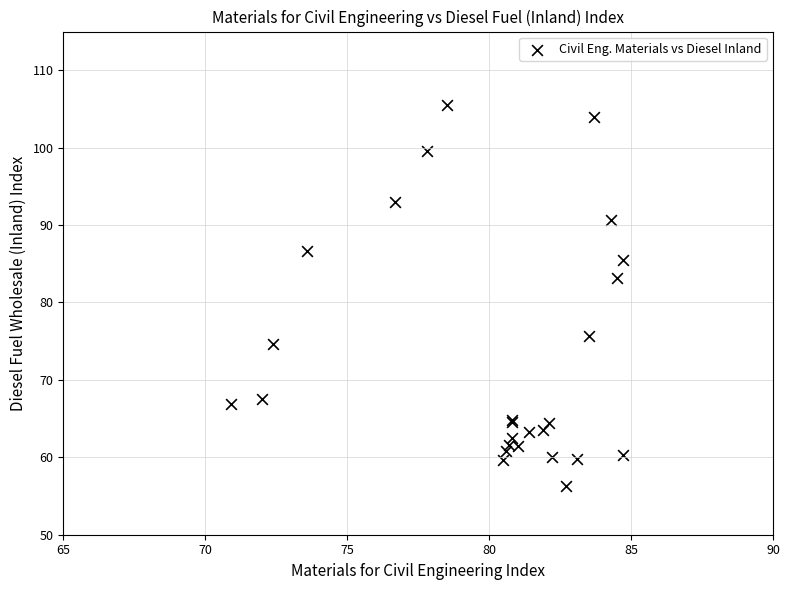

What Y value in the scatter plot is closest to 80?

83.2